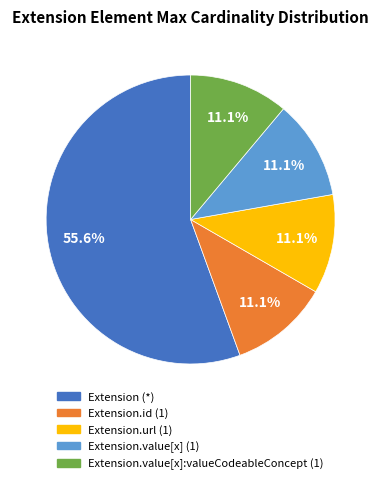

Is there any slice that represents more than half of the pie?

Yes